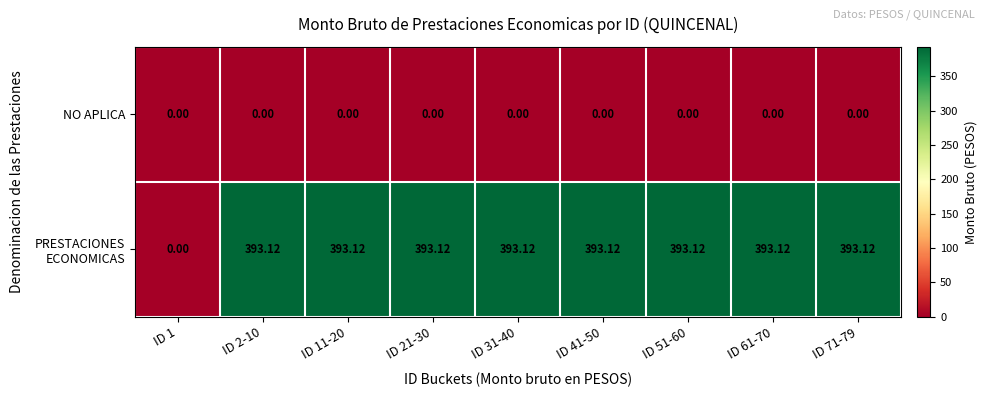

What is the total value across all series at ID 31-40?

393.1